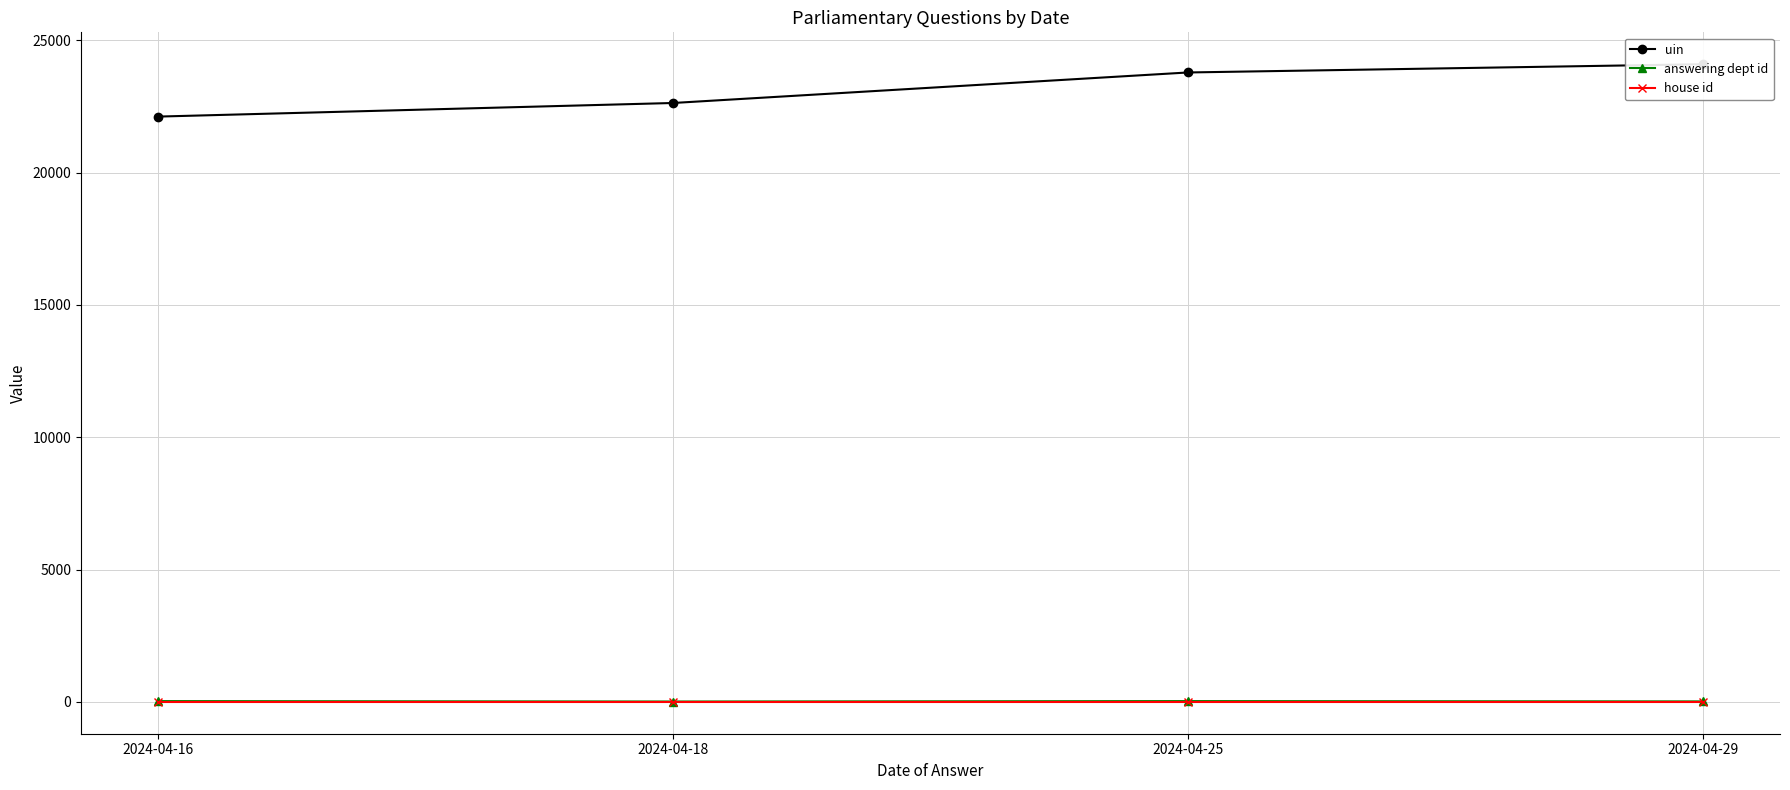

Rank the categories by uin value from highest to lowest.

2024-04-29, 2024-04-25, 2024-04-18, 2024-04-16